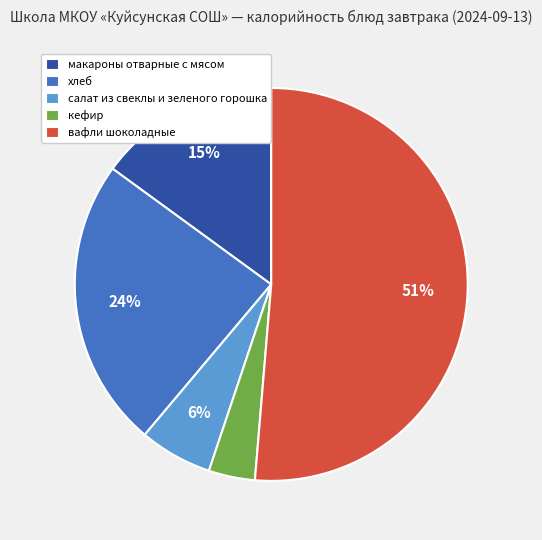

To the nearest percent, what is the average slice percentage?

20%